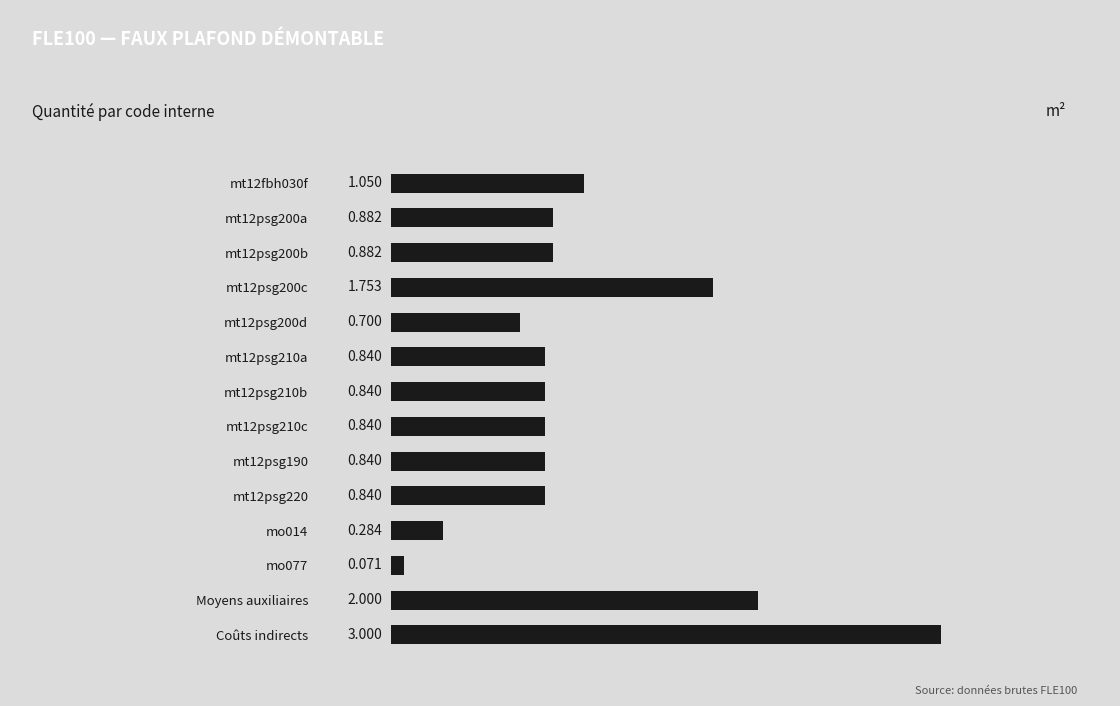

At which category does the chart reach its peak across all series?

Coûts indirects